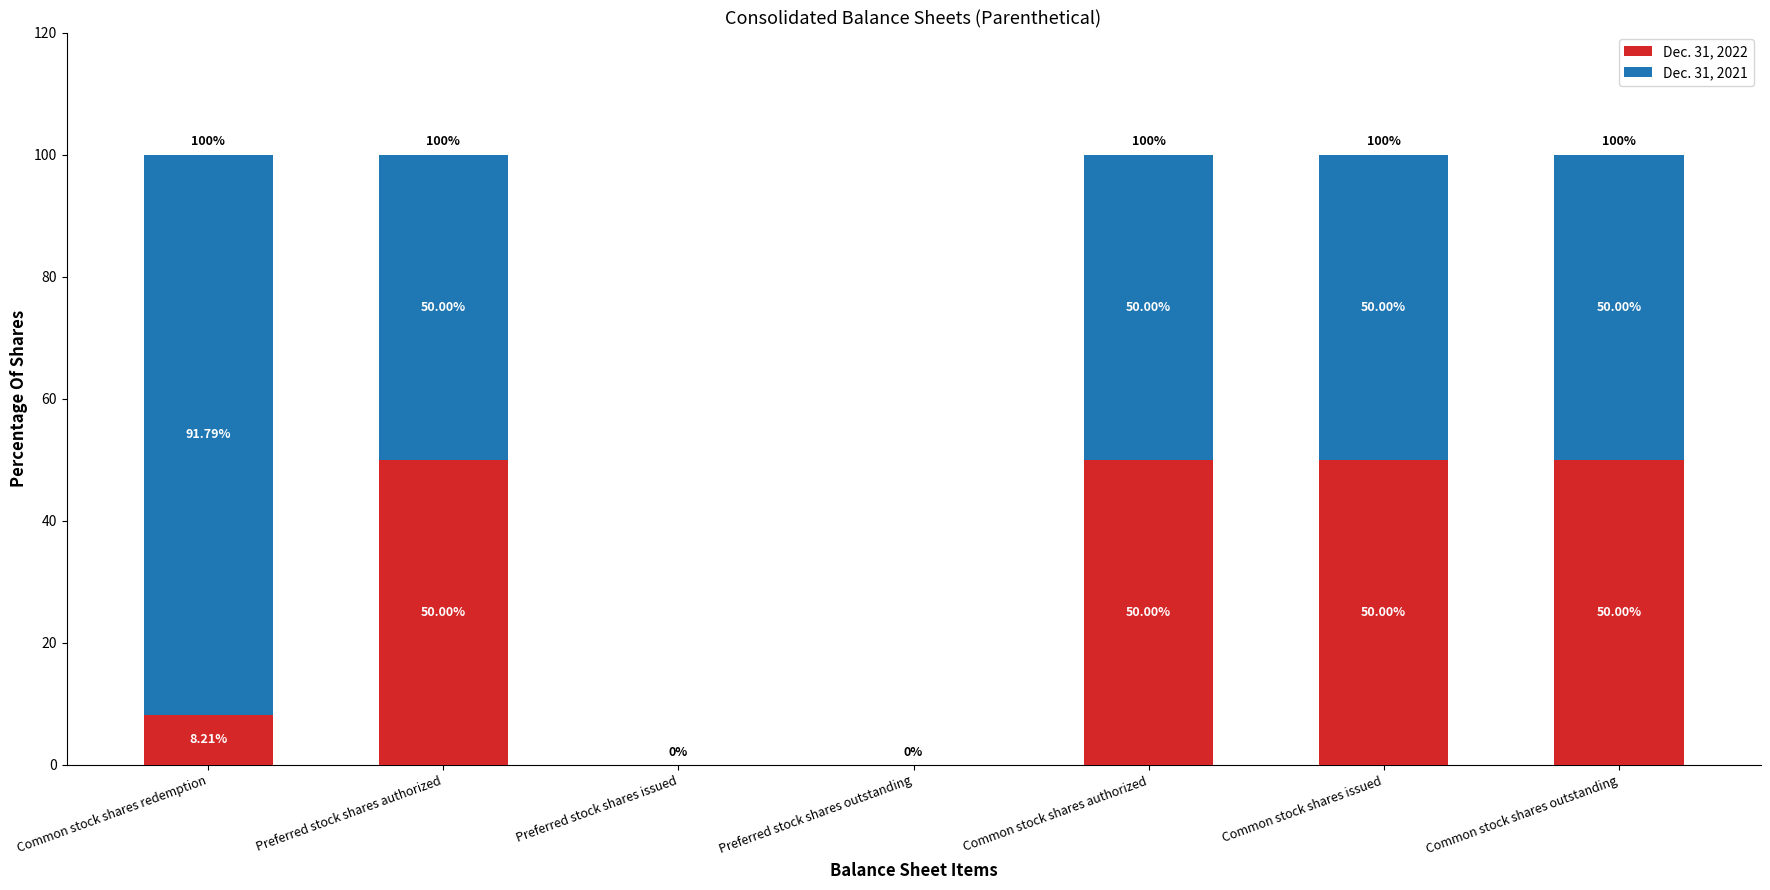

What is the sum of the Dec. 31, 2022 values at Preferred stock shares issued and Preferred stock shares authorized?

50.0